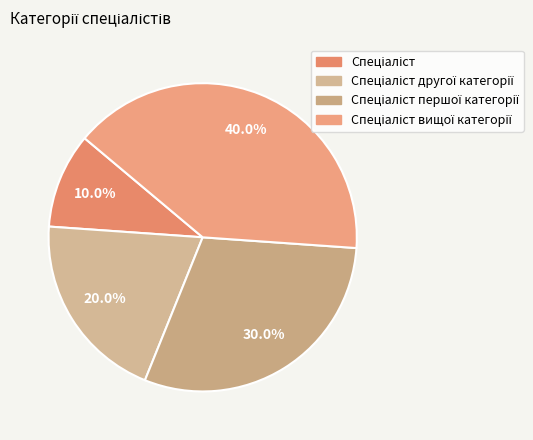

Does any single category account for the majority?

No